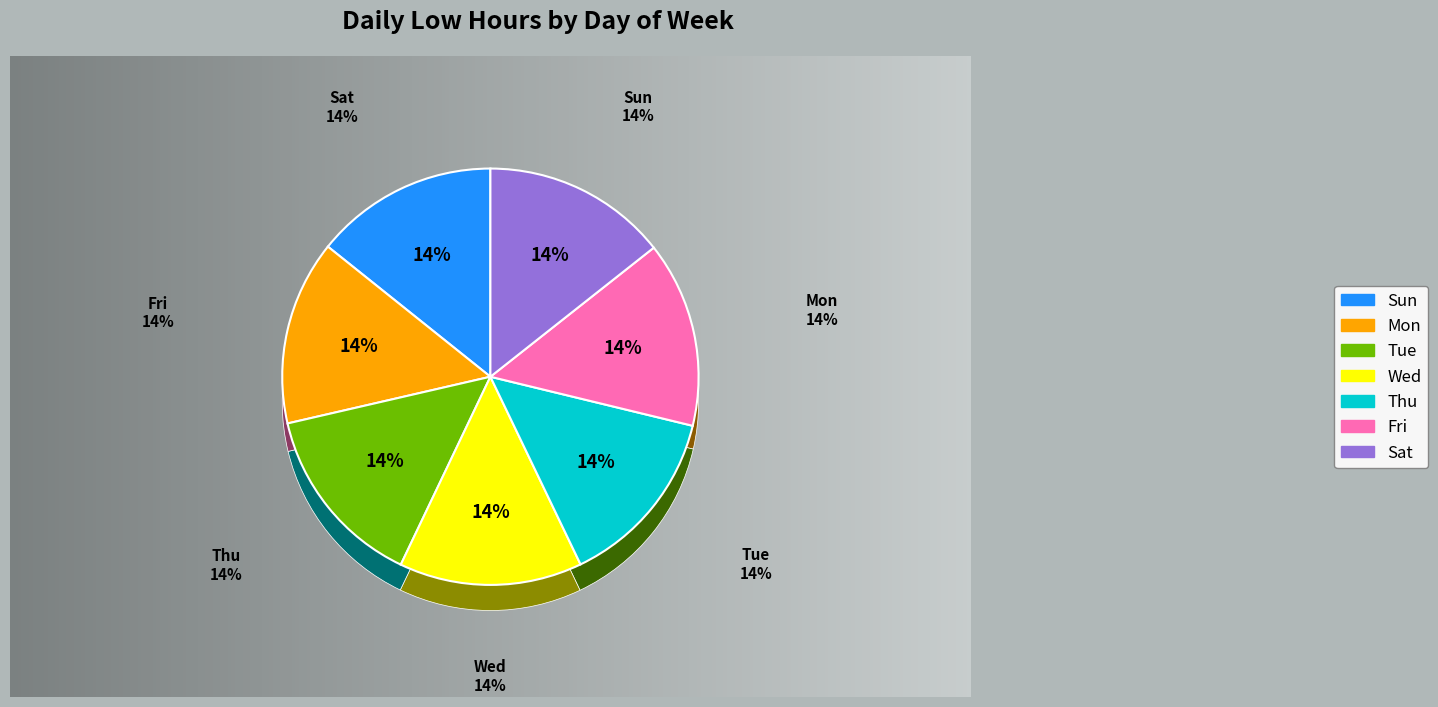

To the nearest percent, what portion does Sat represent?

14%